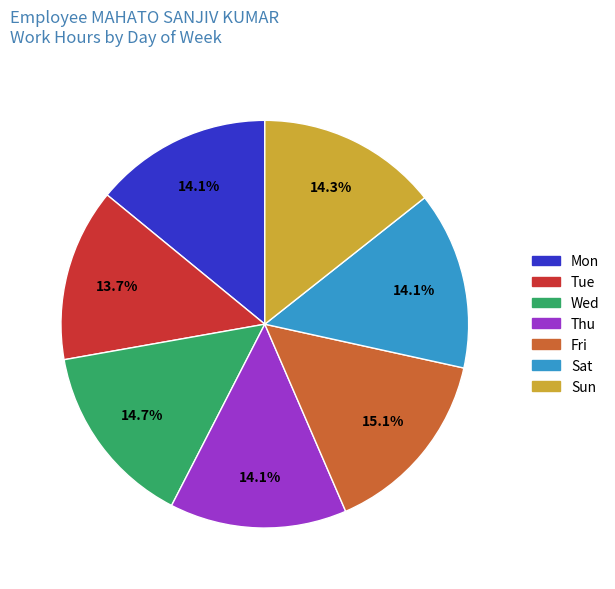

Count the number of slices in the pie.

7